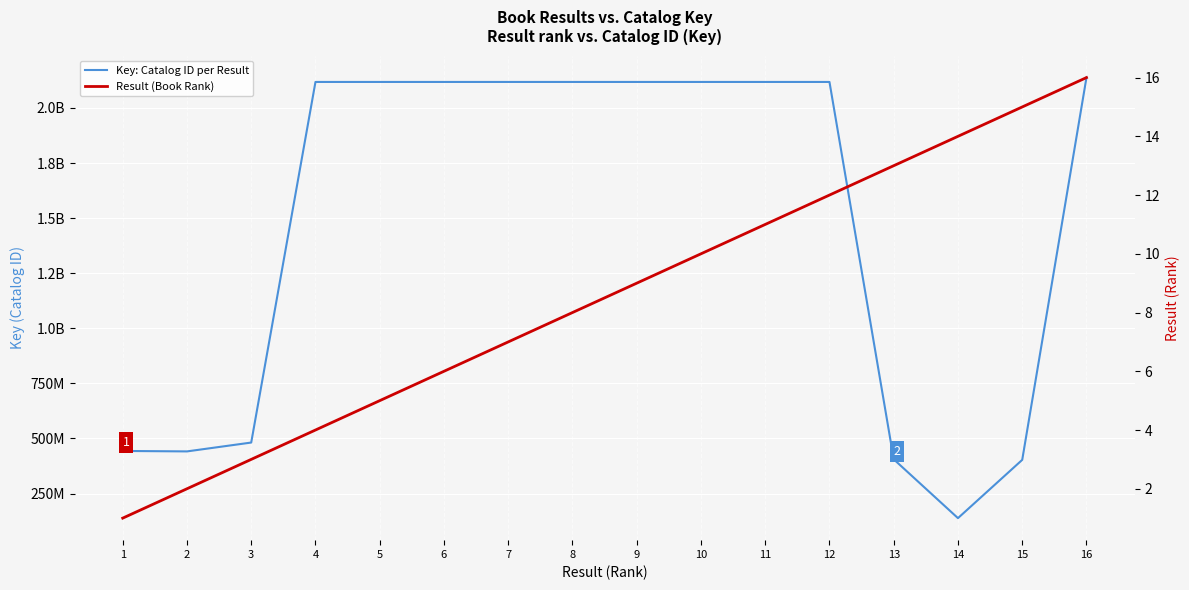

True or false: Key: Catalog ID per Result has a value of 620725291 at 13.

False